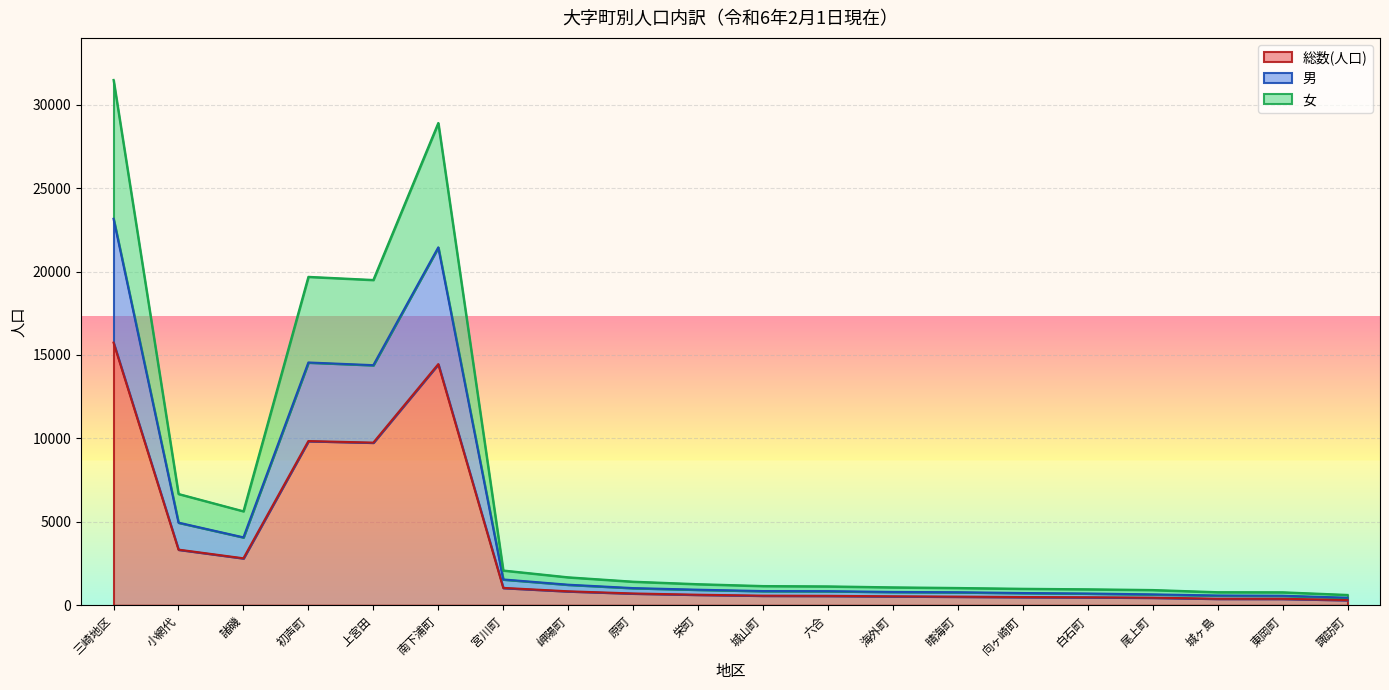

At which category does 女 reach its first local peak?

初声町